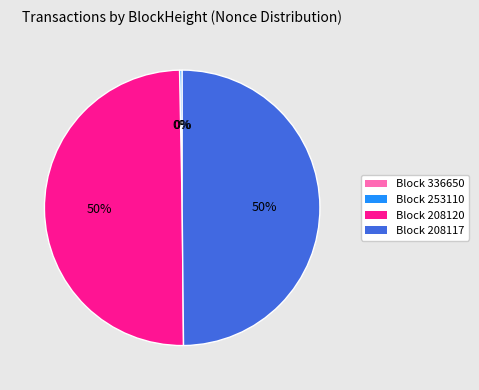

To the nearest percent, what is the average slice percentage?

25%